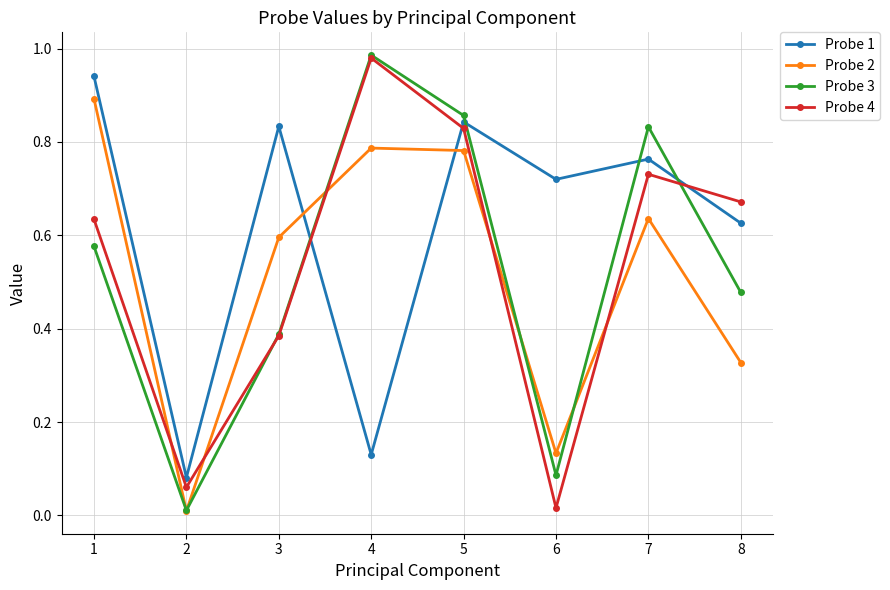

How many data points does each series have?

8